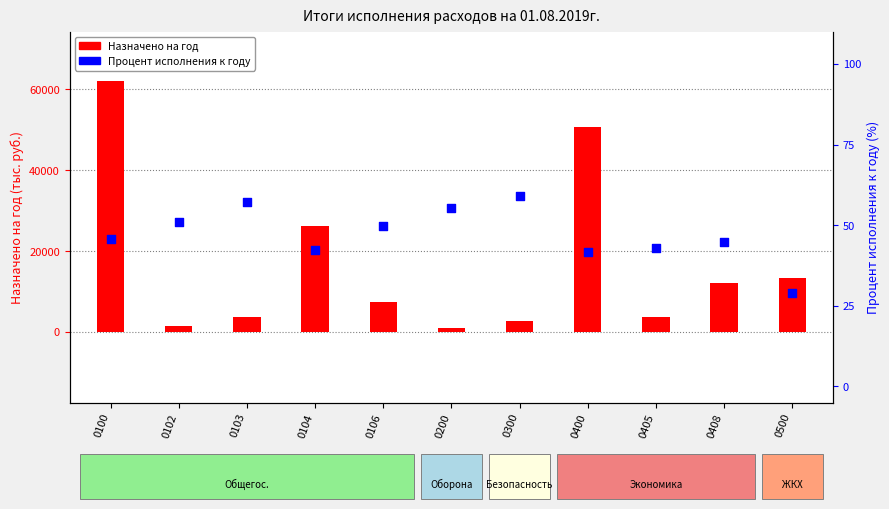

At which category is the sum across all series the highest?

0100